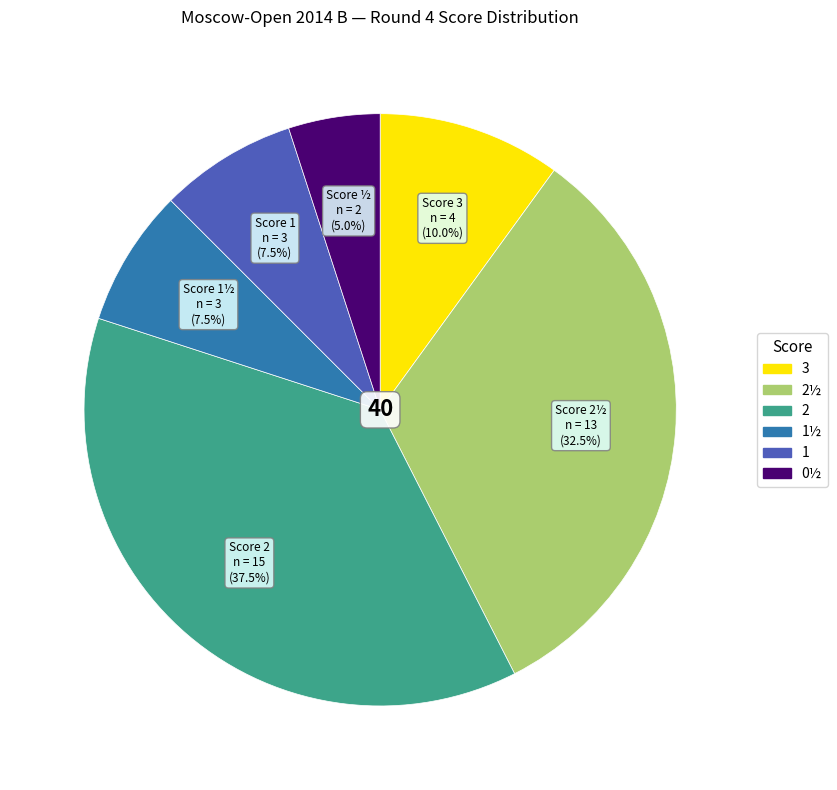

Is there any slice that represents more than half of the pie?

No